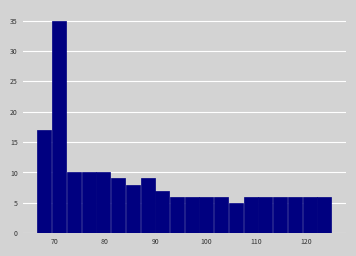

Around what value on the x-axis is the tallest bar? Give the approximate position of its centre, as read against the axis.

71